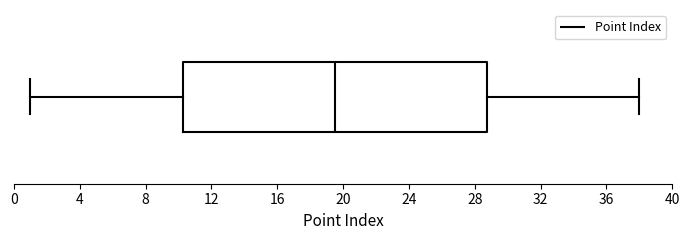

Read this box plot against the x-axis: the position of the median line, the range covered by the box, and the ends of both whiskers. The values are not printed on the chart, so give them approximately, as read against the axis.

median 19.5, box 10.5 to 29.0, whiskers 1.0 to 38.0